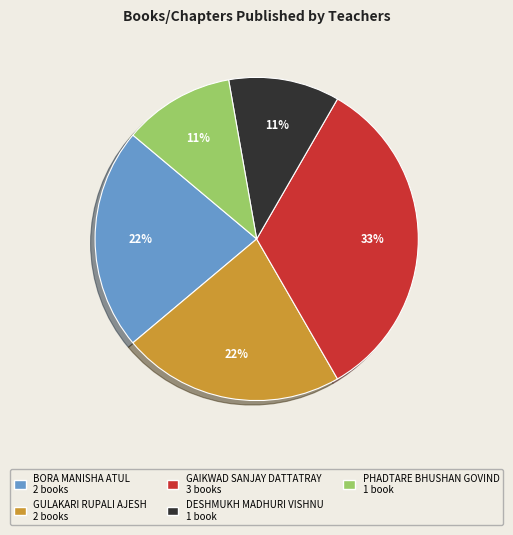

What is the ratio of the value at BORA MANISHA ATUL to the value at GAIKWAD SANJAY DATTATRAY?

0.7